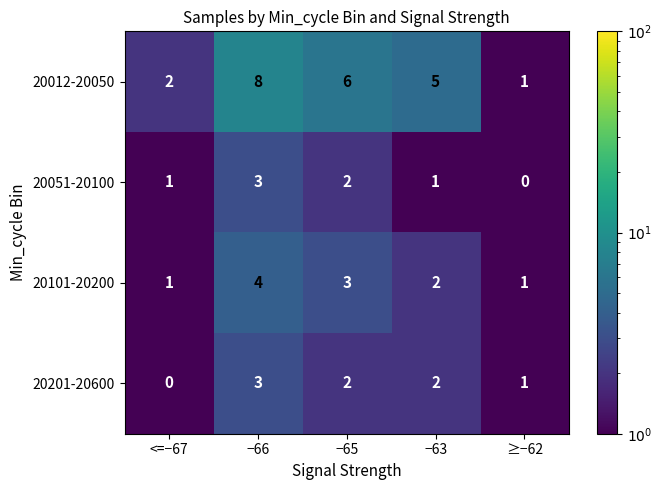

What is the approximate value of 20012-20050 at −66?

8